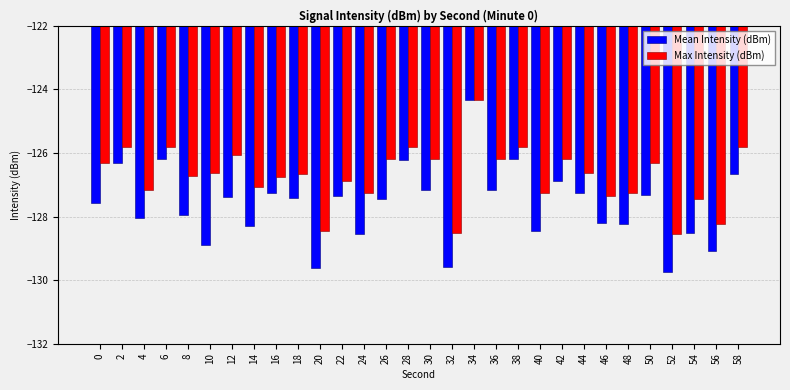

What is the sum of the Max Intensity (dBm) values at 16 and 10?

-253.4